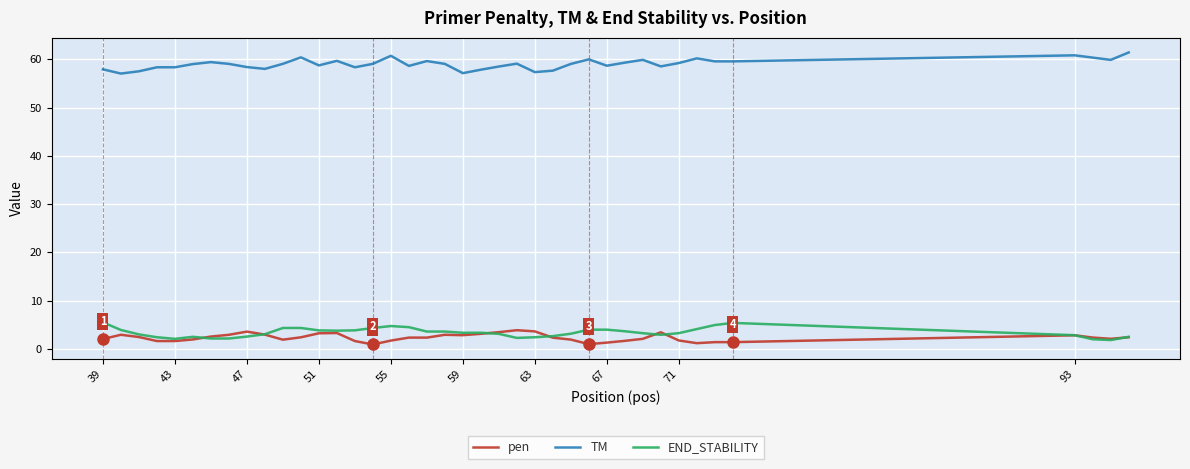

What is the highest value of the END_STABILITY series?

5.5